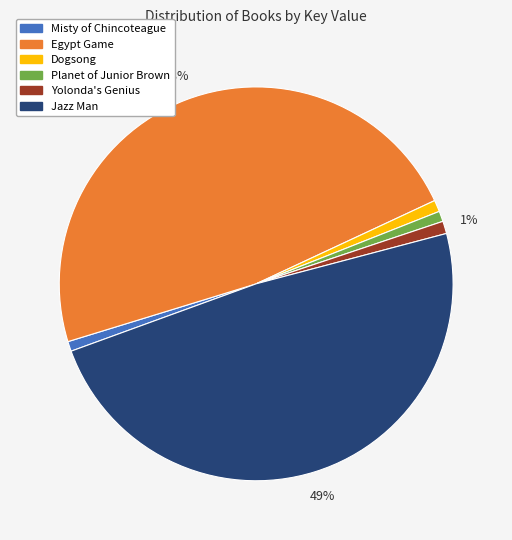

To the nearest percent, what is the average slice percentage?

17%